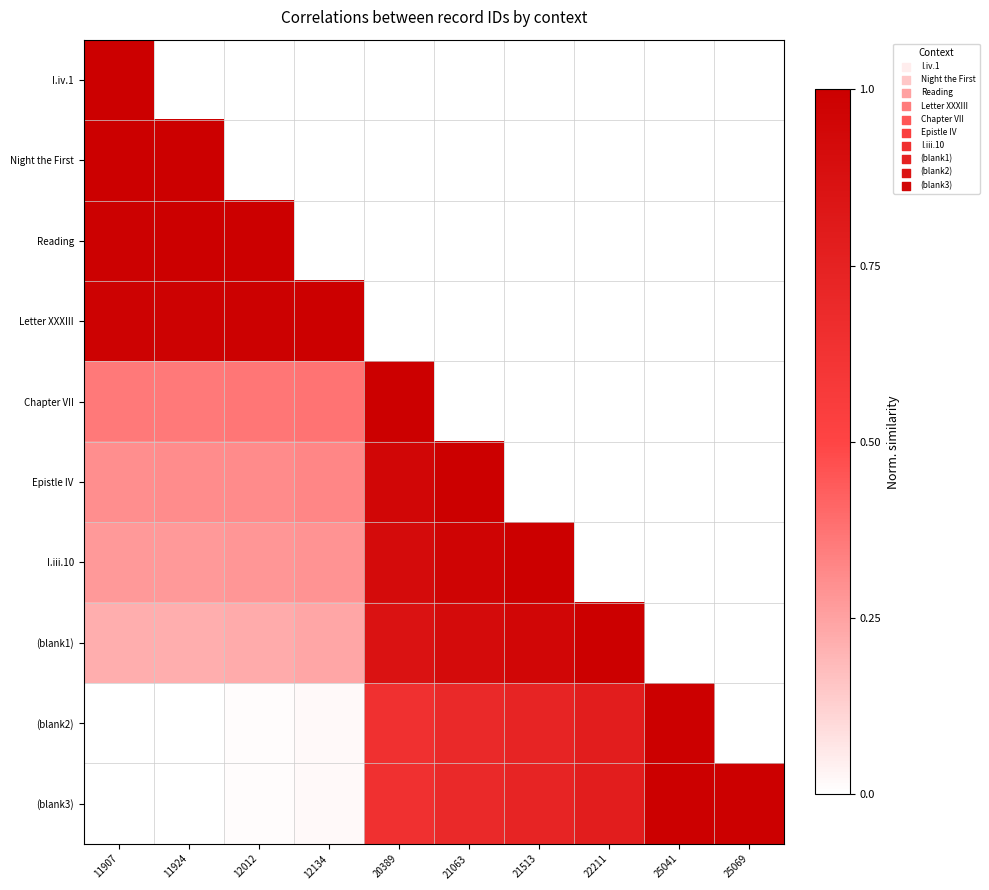

How many values in I.iv.1 are above zero?

1